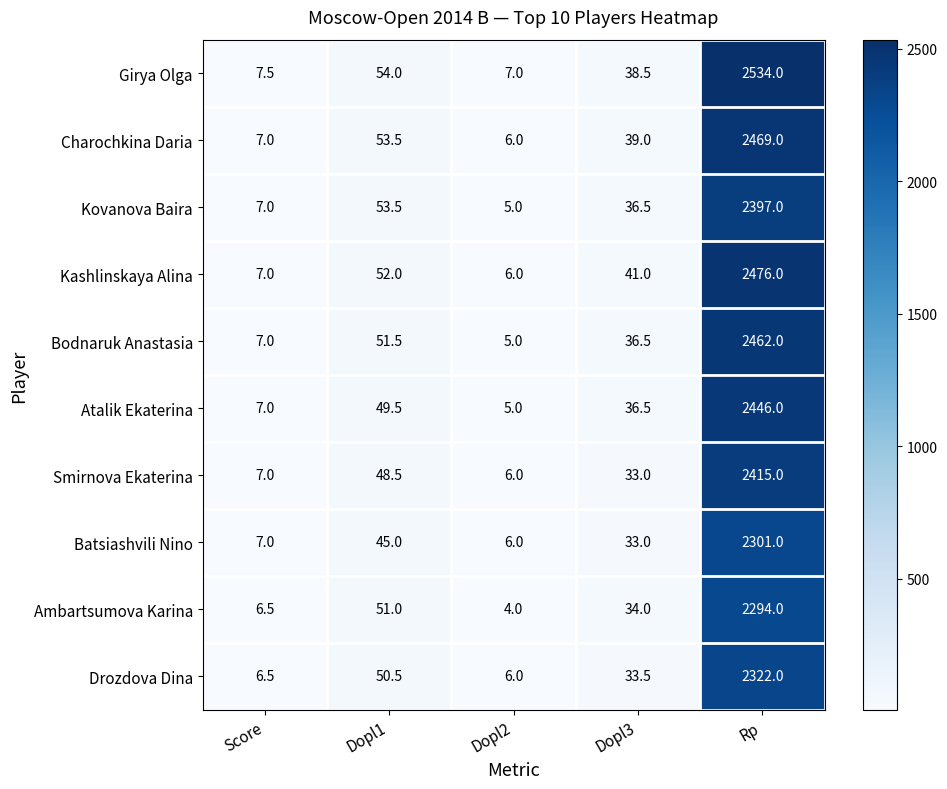

Count the number of categories in the chart.

5